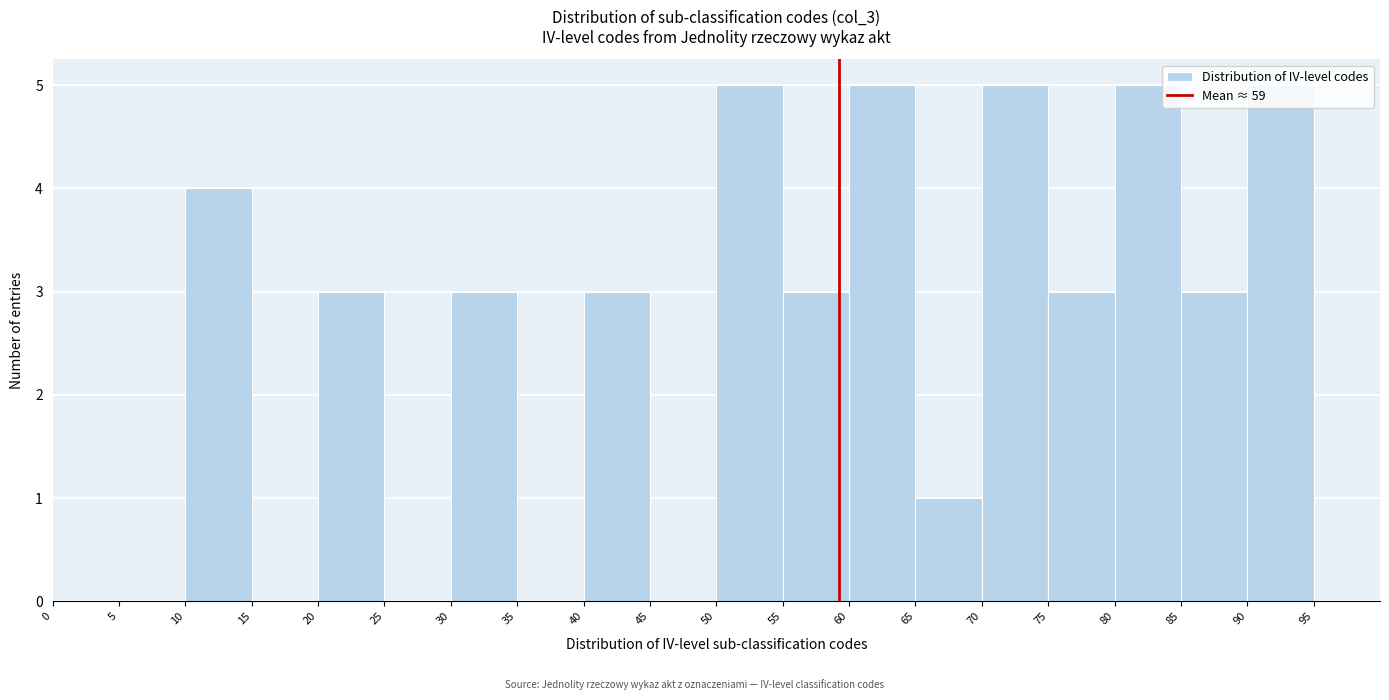

How tall is the bar that spans 90 to 95 on the x-axis? The values are not printed on the chart, so give them approximately, as read against the axis.

5